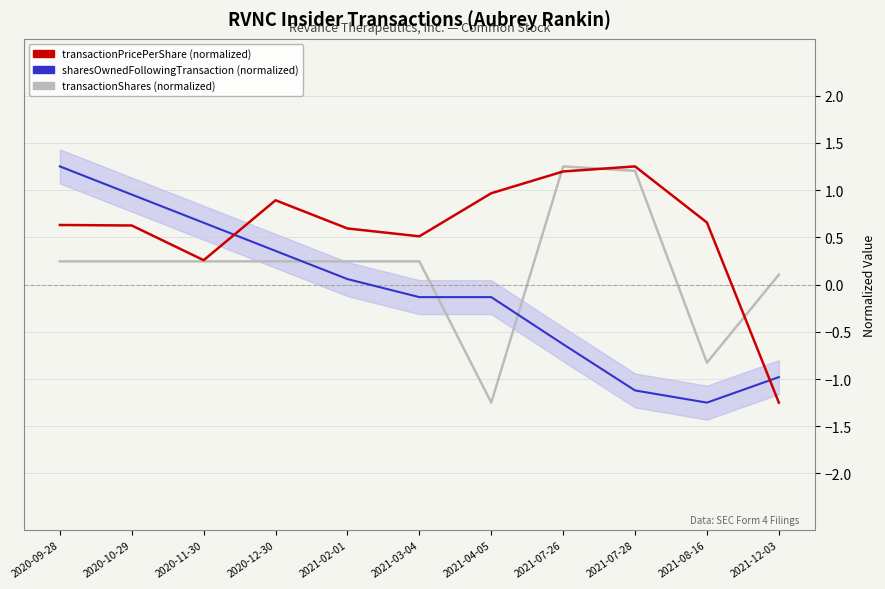

What is the average value of the transactionPricePerShare (normalized) series?

0.6